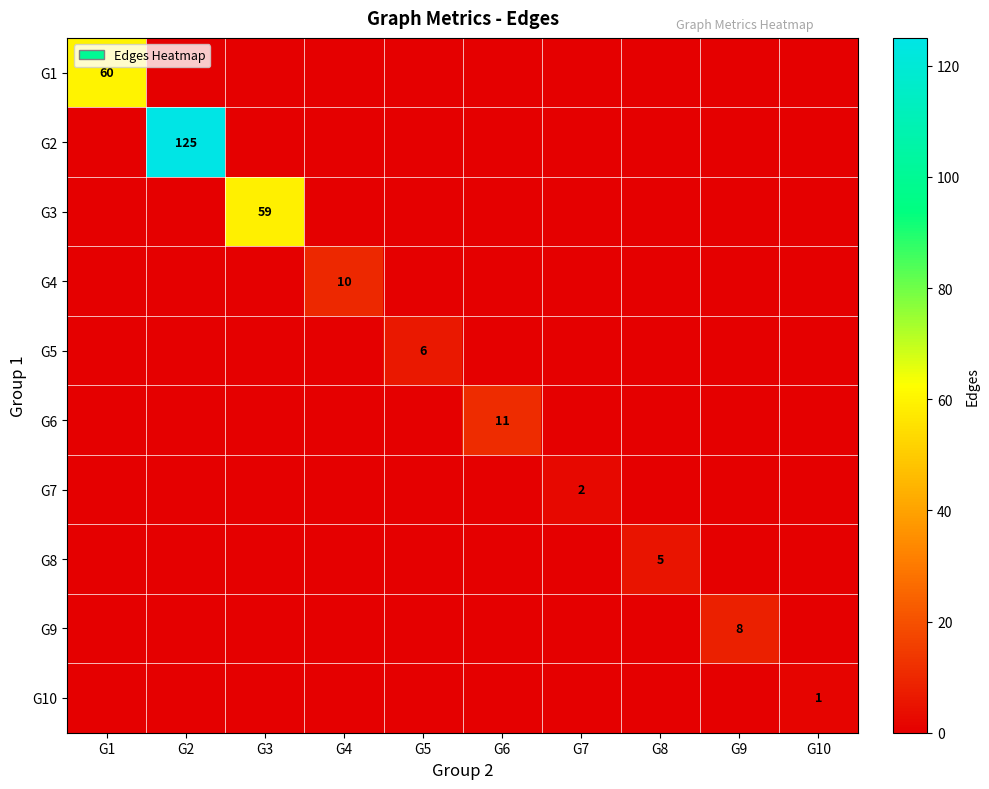

The G7 series shows 2 at G7. True or false?

True